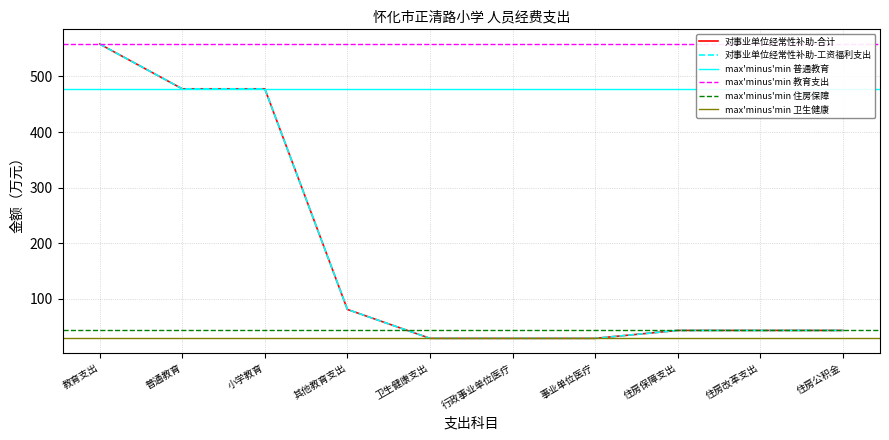

Count the number of data series in this chart.

2